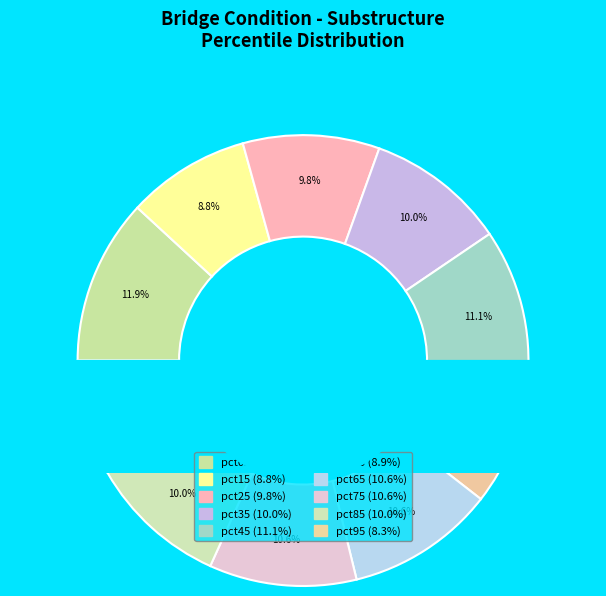

Rank the categories by value from highest to lowest.

pct05, pct45, pct65, pct75, pct35, pct85, pct25, pct55, pct15, pct95